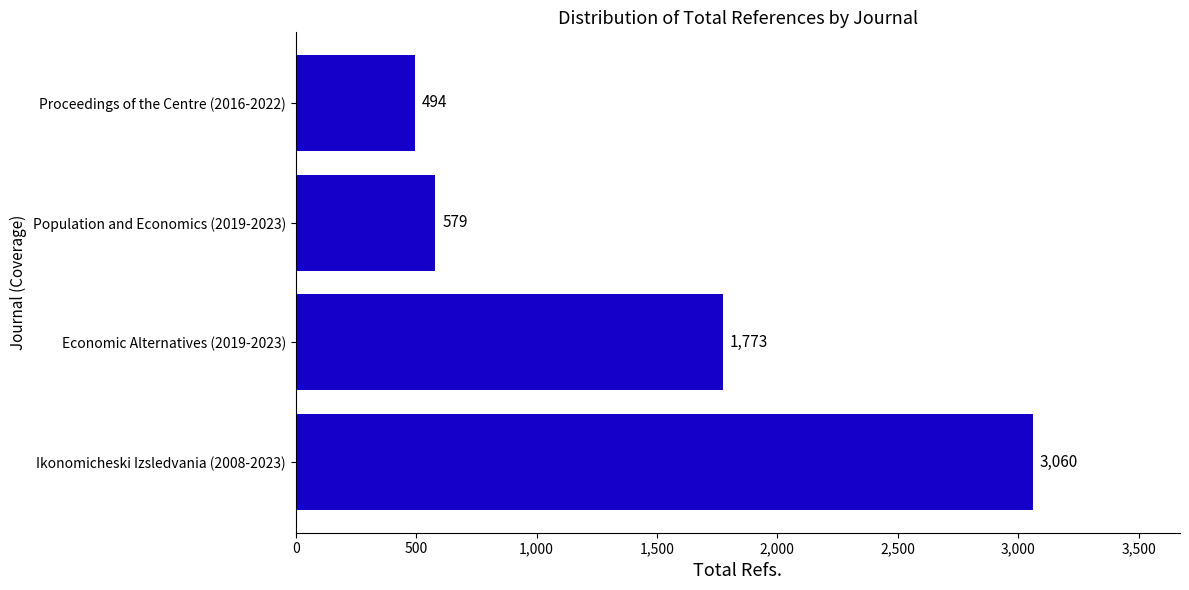

Reading bottom to top, extract all data points from this chart.

3060	1773	579	494